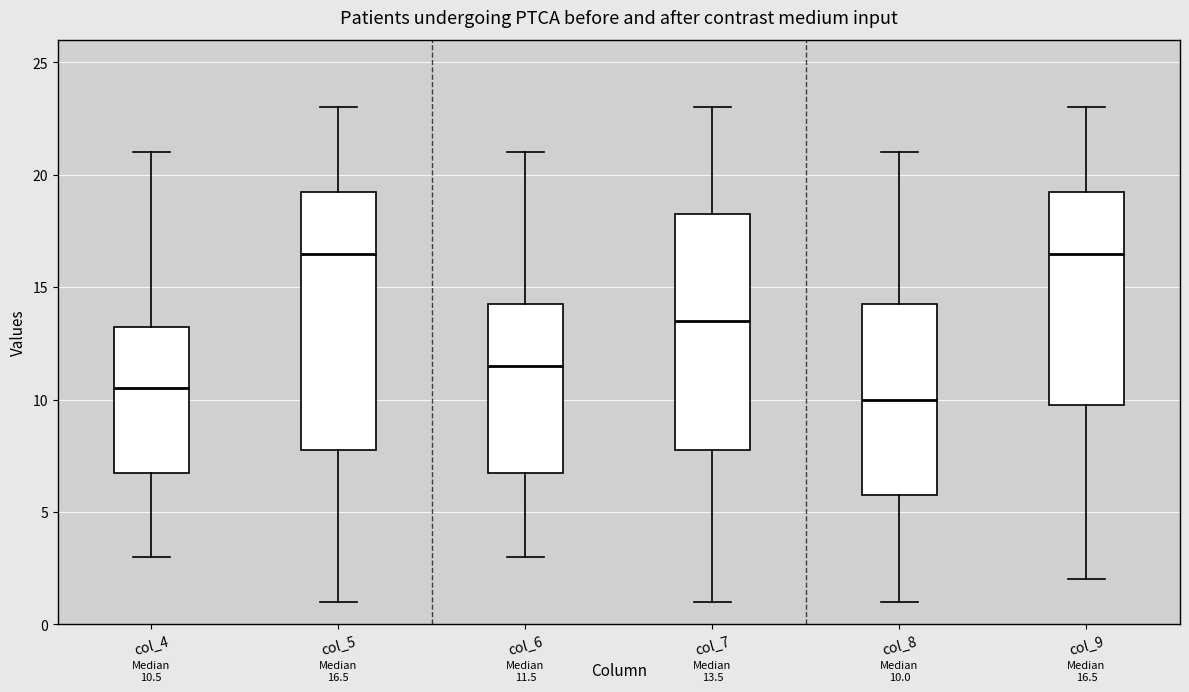

Comparing the boxes themselves (not the whiskers), which one is the tallest?

col_5